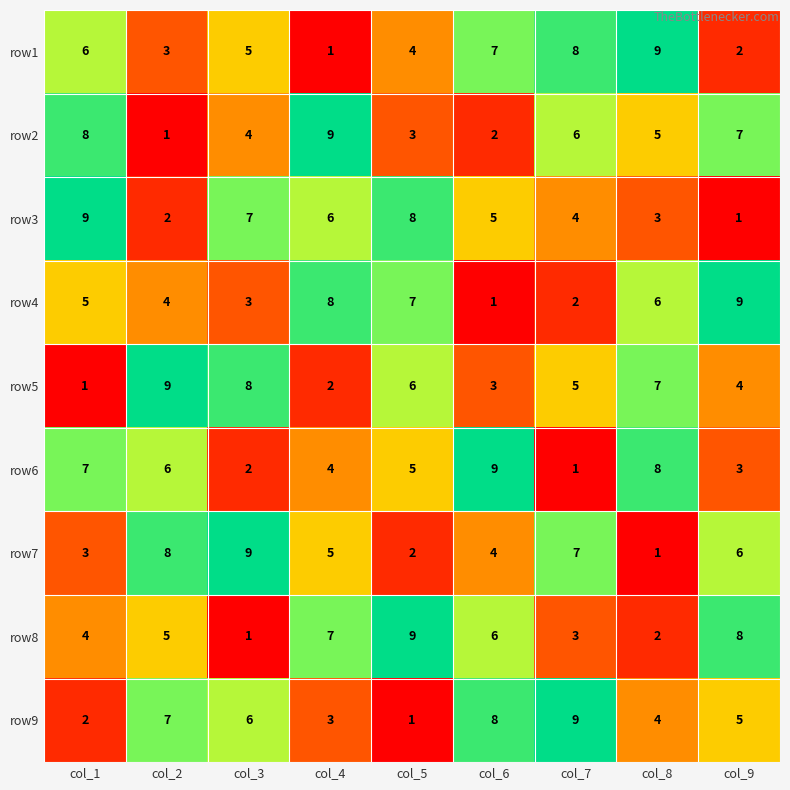

At which label does row2 first exceed 5?

col_1